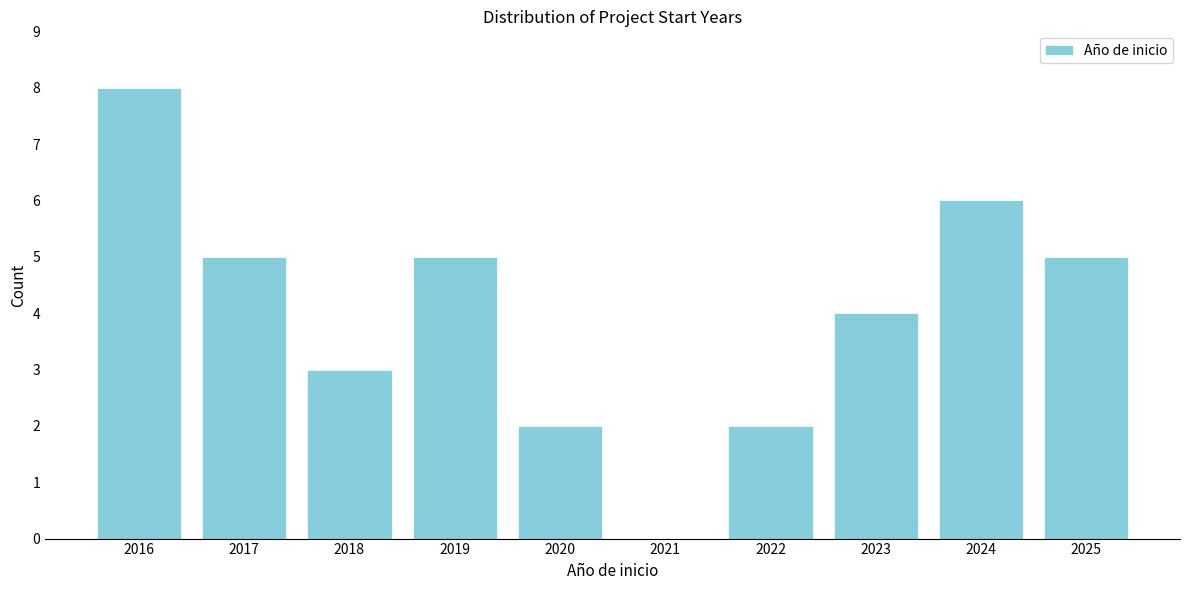

Reading left to right, transcribe all the data shown in this chart.

2016=8	2017=5	2018=3	2019=5	2020=2	2021=0	2022=2	2023=4	2024=6	2025=5